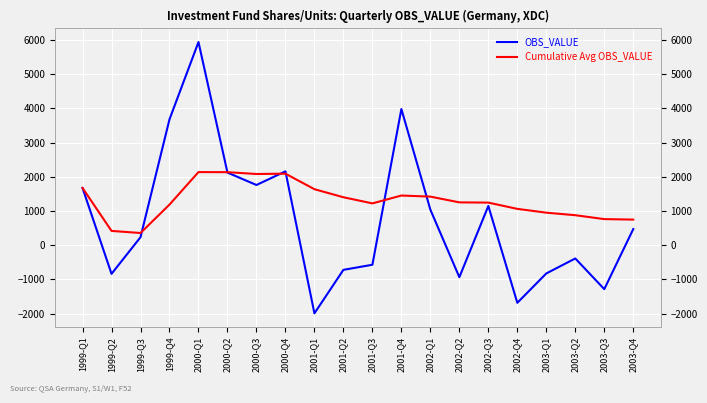

Which has a higher value, 2000-Q4 or 1999-Q4?

1999-Q4